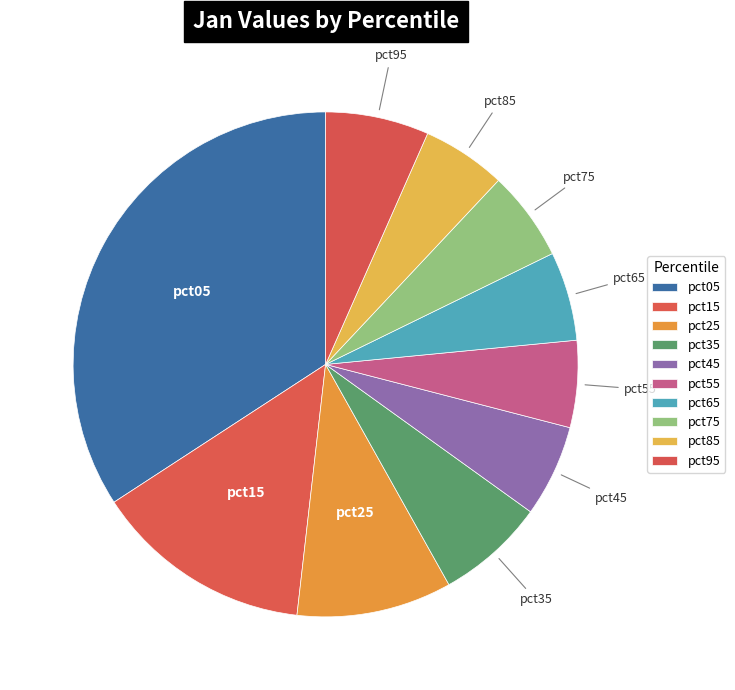

Which slice is the largest?

pct05